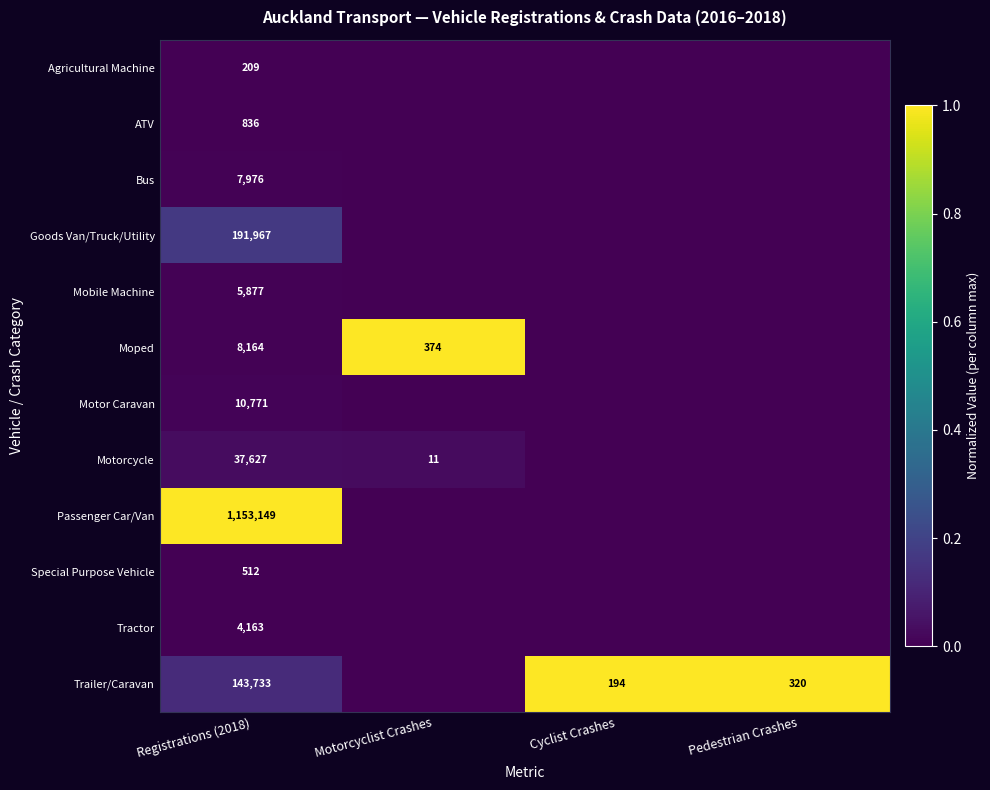

What is the difference between the Trailer/Caravan values at Registrations (2018) and Cyclist Crashes?

143539